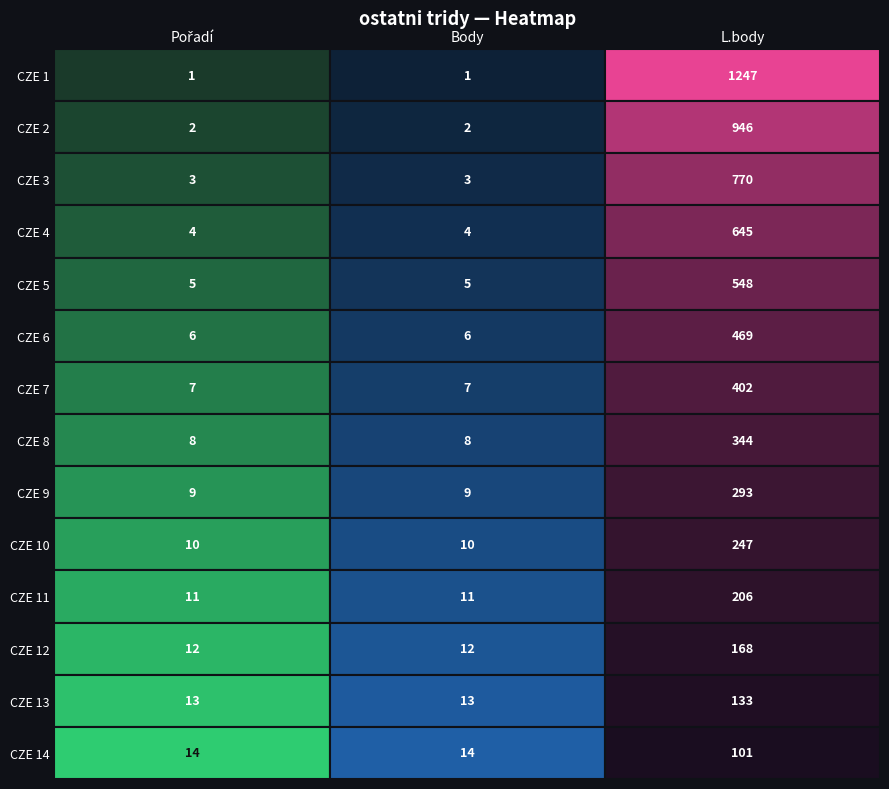

What is the sum of all CZE 4 values?

653